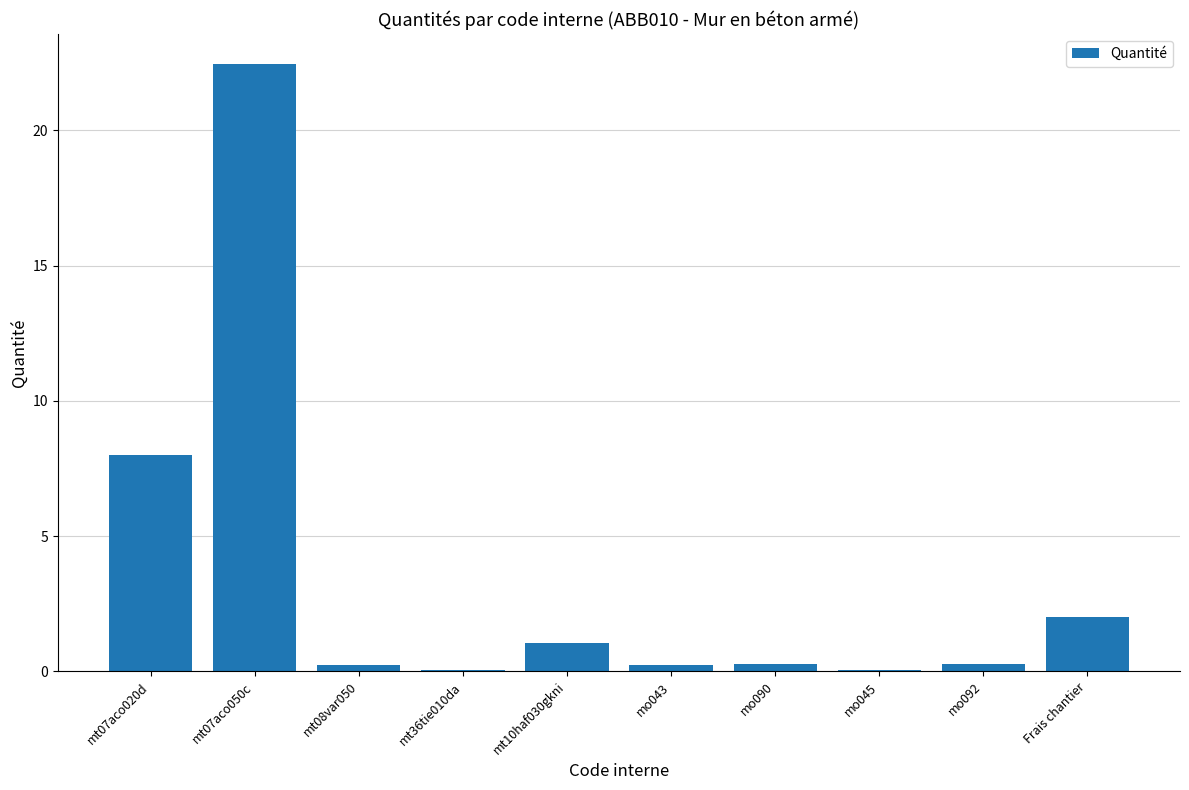

What is the ratio of the value at mt07aco020d to the value at mt10haf030gkni?

7.6